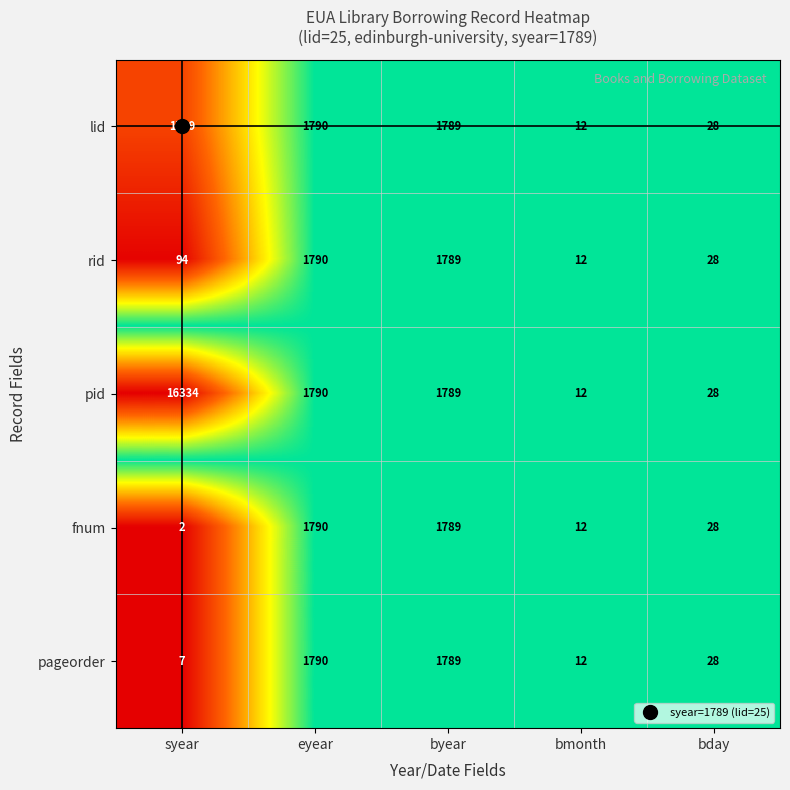

At which category is the sum across all series the highest?

syear